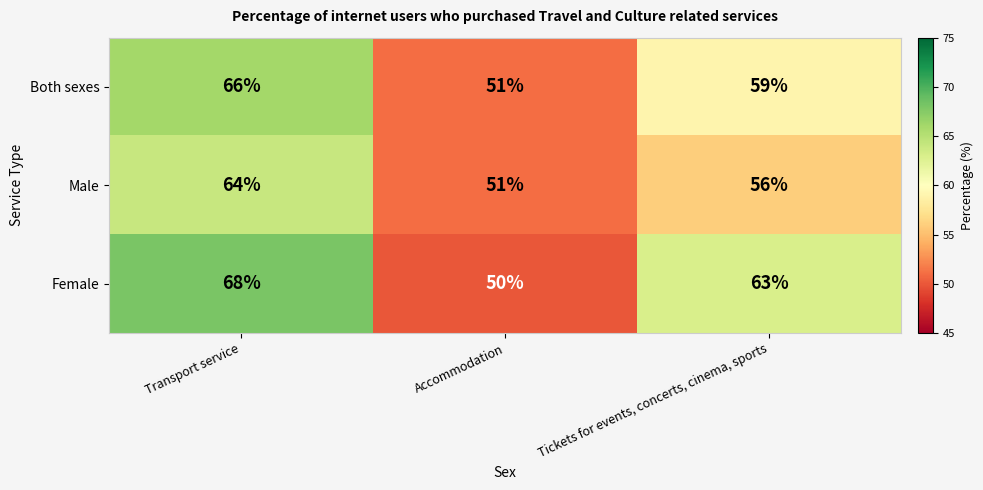

What is the smallest value displayed?

50